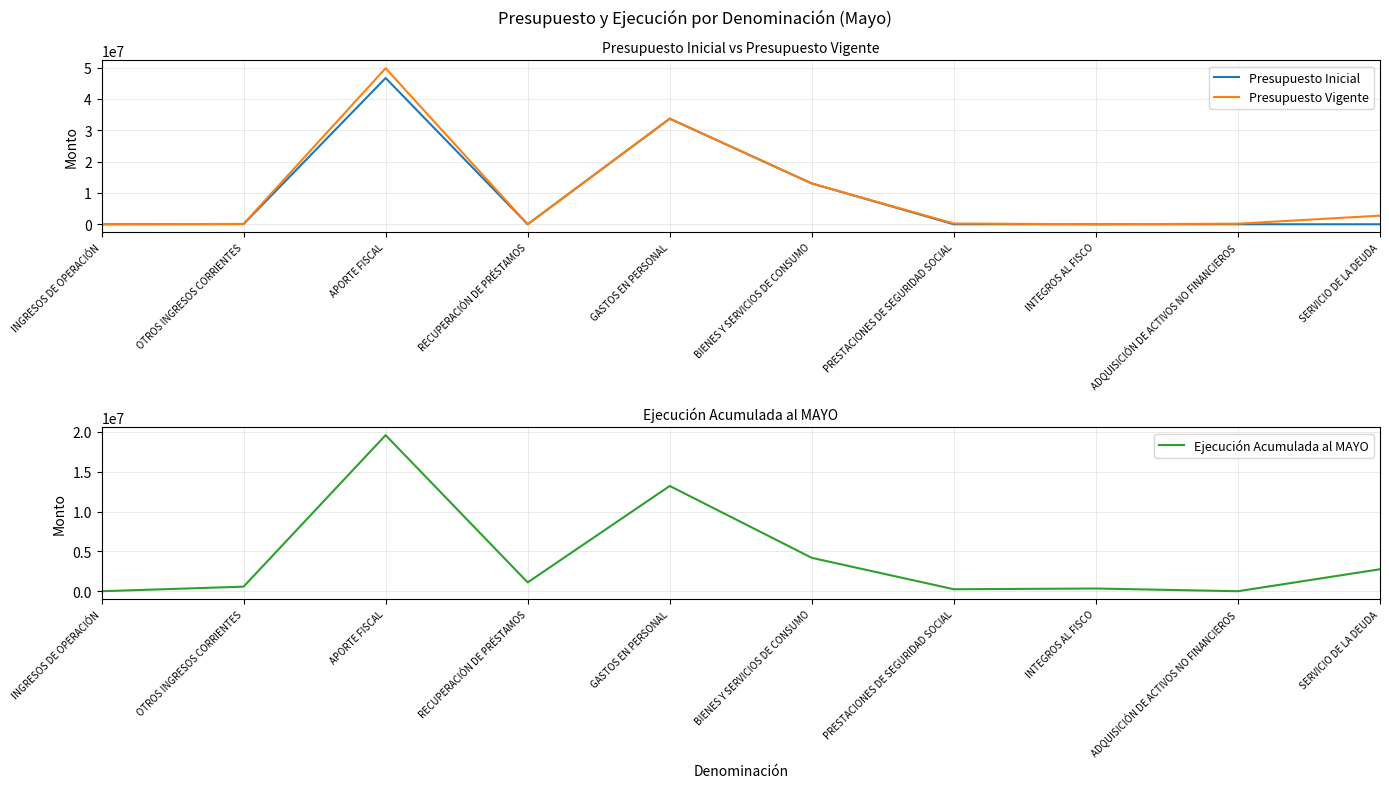

Is the value of Presupuesto Vigente at RECUPERACIÓN DE PRÉSTAMOS greater than the value of Presupuesto Inicial at APORTE FISCAL?

No